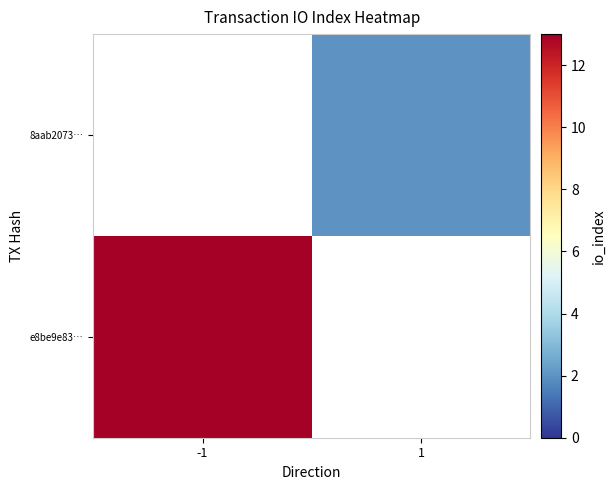

The e8be9e83… series shows 13.0 at -1. True or false?

True